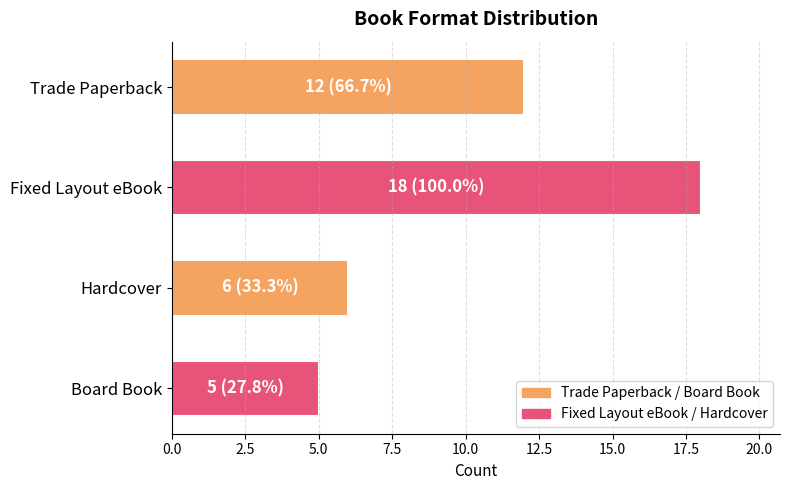

What is the difference between the second highest and second lowest values?

6